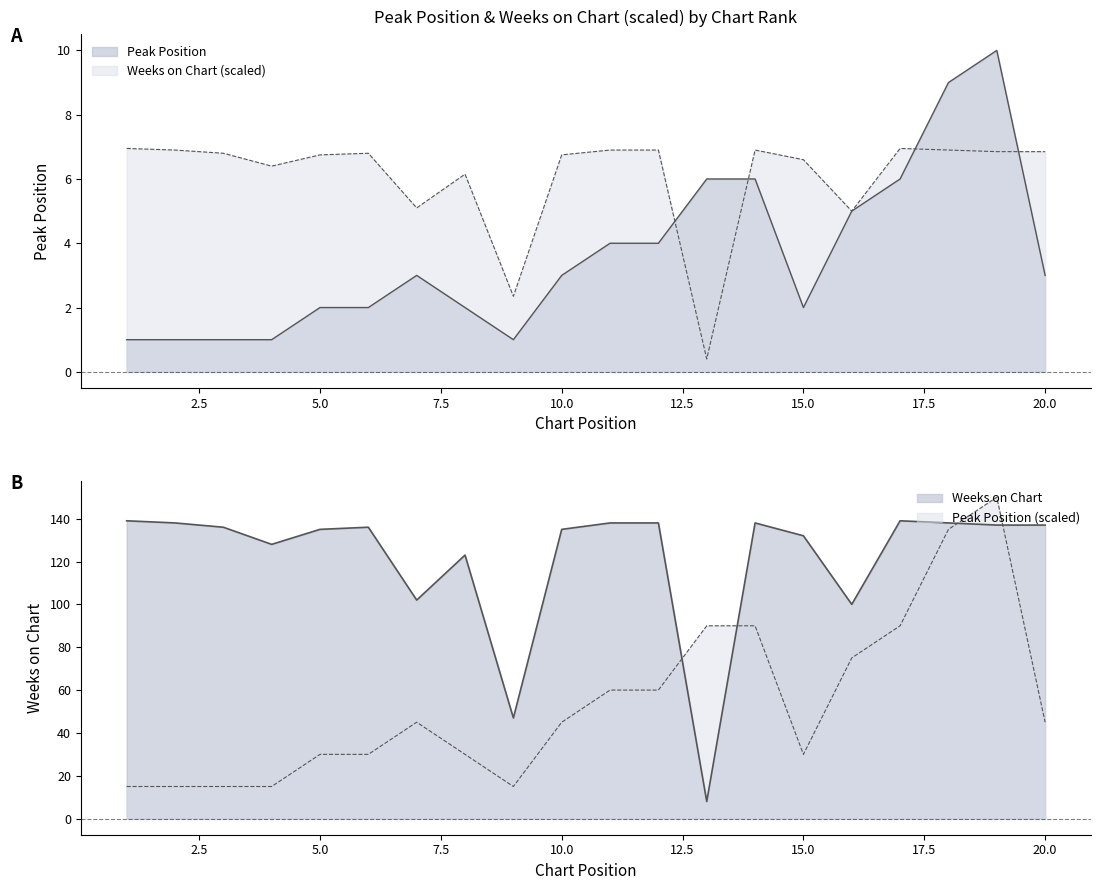

Is the value of Peak Position at 10 greater than the value of Weeks on Chart at 15?

No